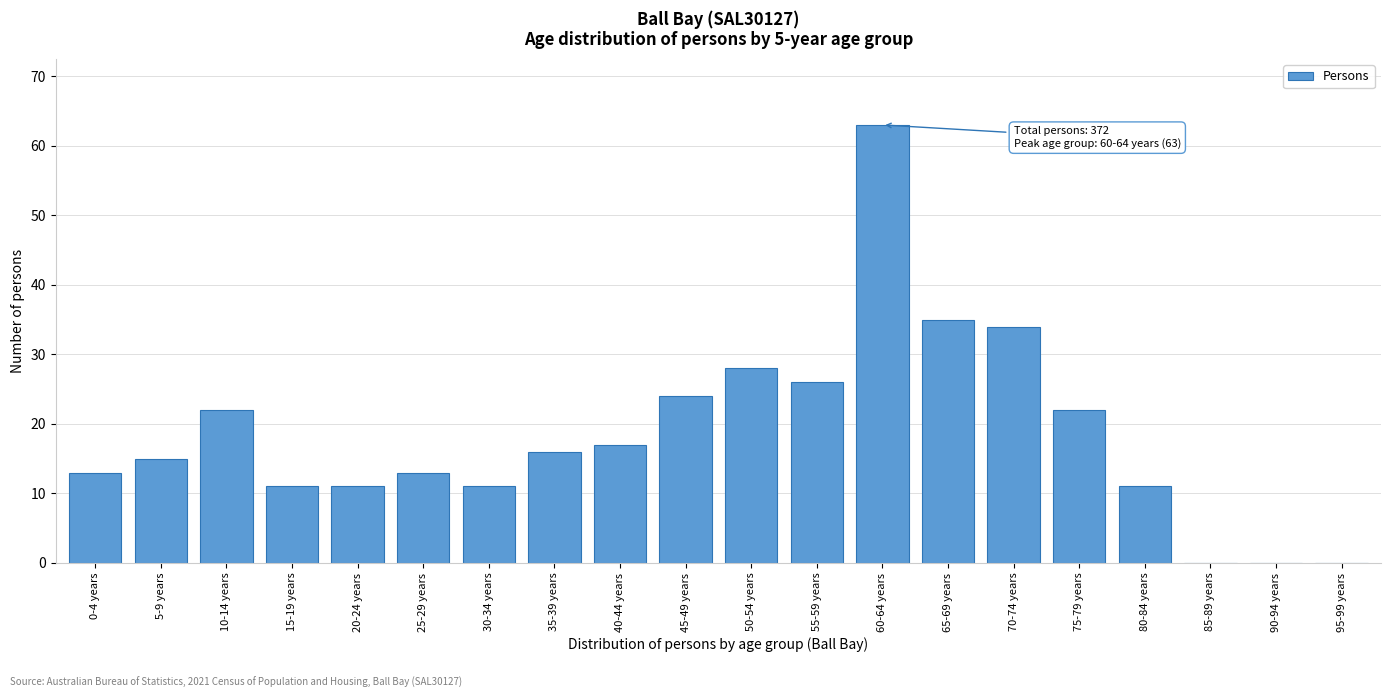

Reading left to right, extract all data points from this chart.

0-4 years=13	5-9 years=15	10-14 years=22	15-19 years=11	20-24 years=11	25-29 years=13	30-34 years=11	35-39 years=16	40-44 years=17	45-49 years=24	50-54 years=28	55-59 years=26	60-64 years=63	65-69 years=35	70-74 years=34	75-79 years=22	80-84 years=11	85-89 years=0	90-94 years=0	95-99 years=0